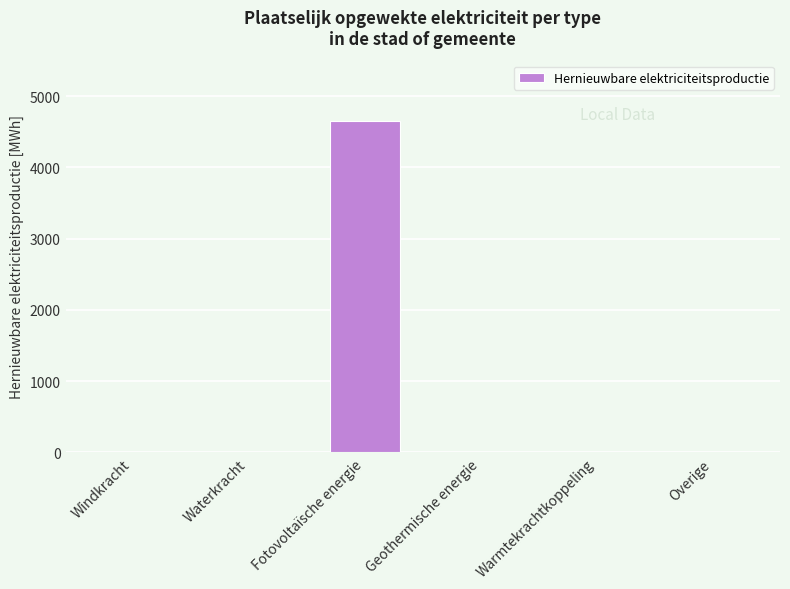

What is the sum of all values?

4649.0